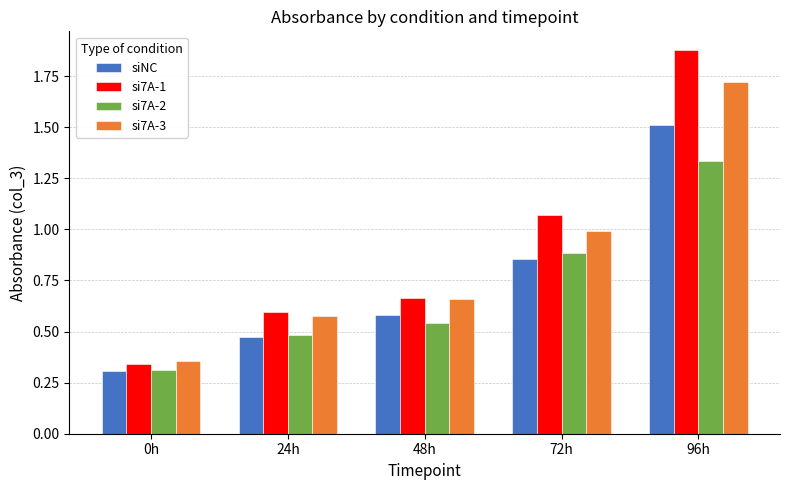

Which series has the widest spread of values?

si7A-1